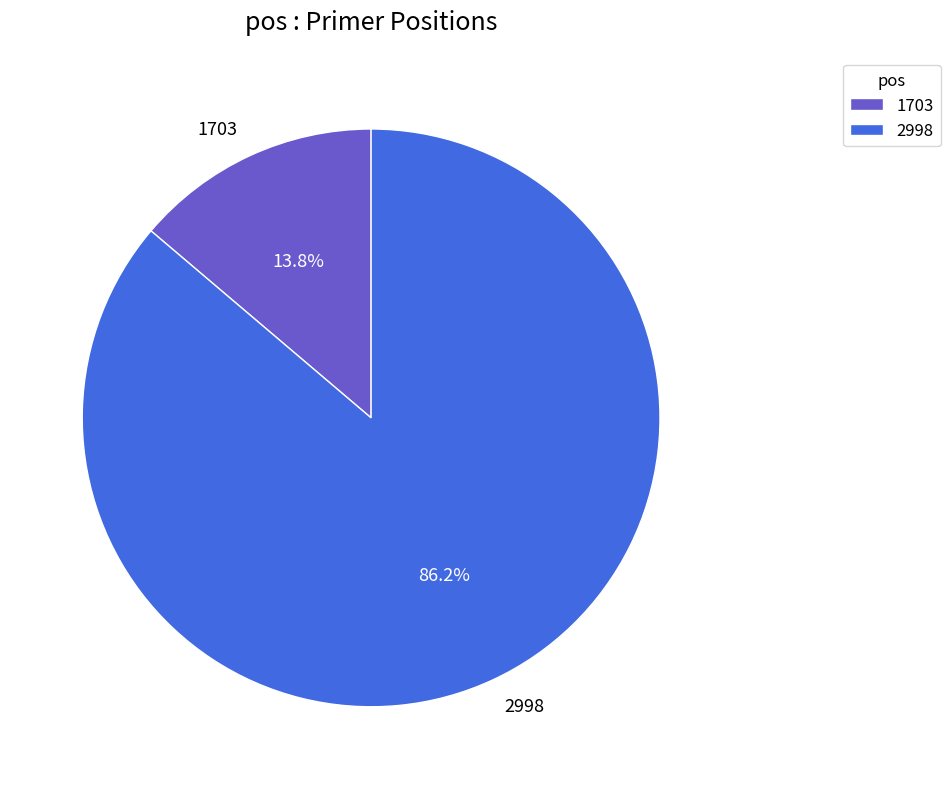

How many segments does this pie chart have?

2